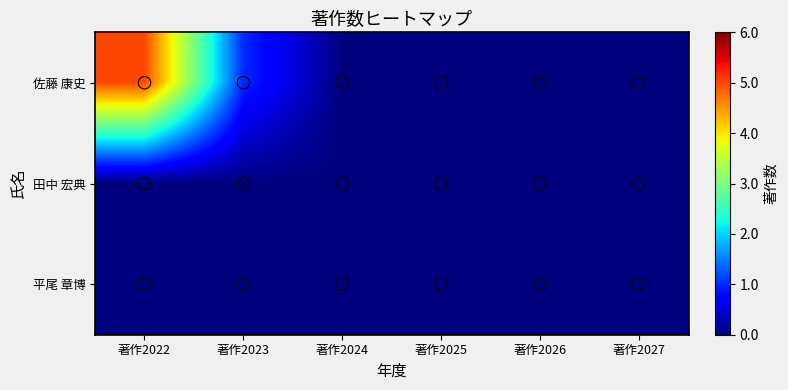

Reading left to right, what are all the values shown in this chart?

佐藤 康史: 著作2022=5	著作2023=1	著作2024=0	著作2025=0	著作2026=0	著作2027=0
田中 宏典: 著作2022=0	著作2023=0	著作2024=0	著作2025=0	著作2026=0	著作2027=0
平尾 章博: 著作2022=0	著作2023=0	著作2024=0	著作2025=0	著作2026=0	著作2027=0